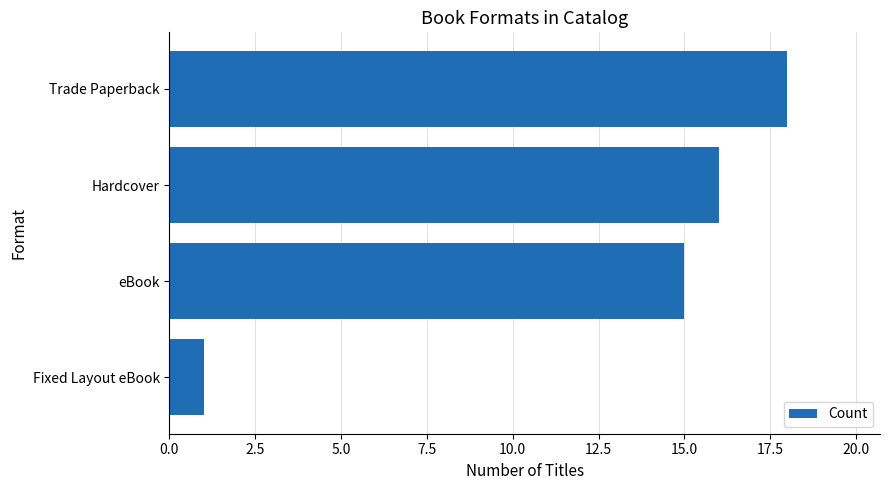

The chart shows a value of 1 at Fixed Layout eBook. True or false?

True